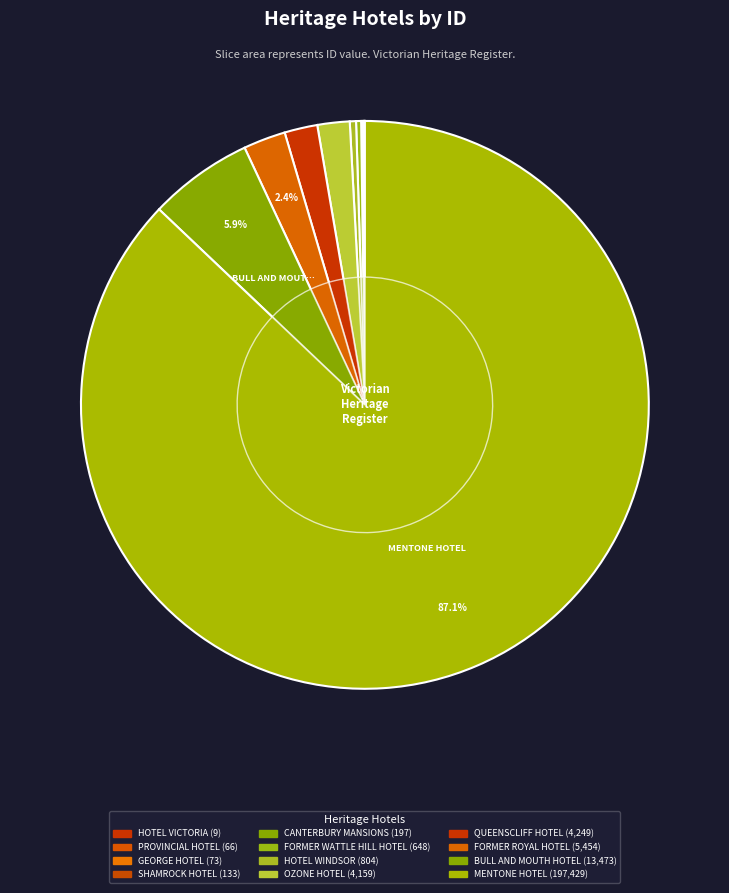

How many segments does this pie chart have?

12